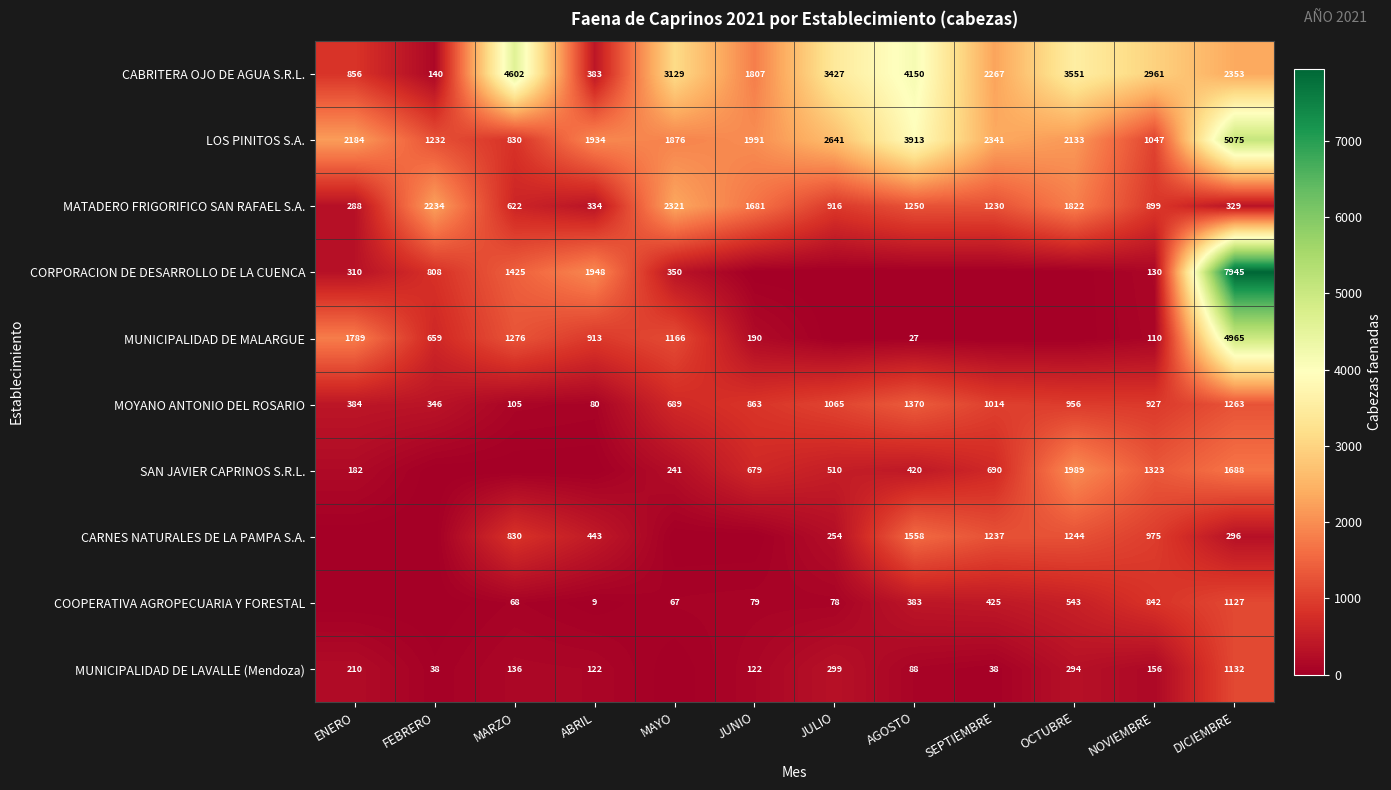

Where does the CABRITERA OJO DE AGUA S.R.L. series first go above 2961?

MARZO